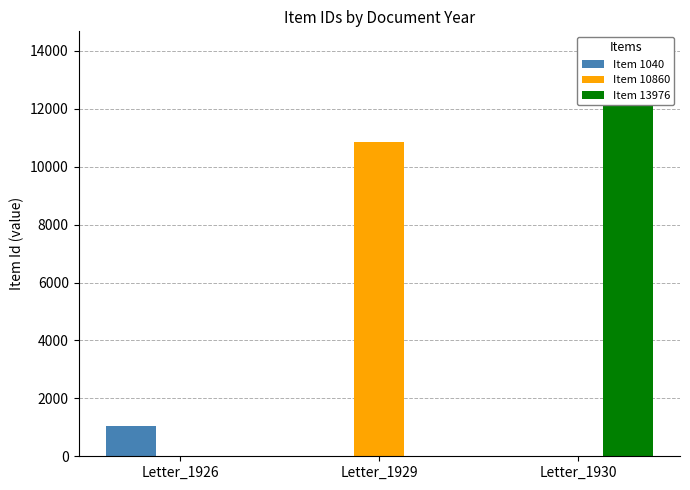

Which series has the largest range (max minus min)?

Item 13976